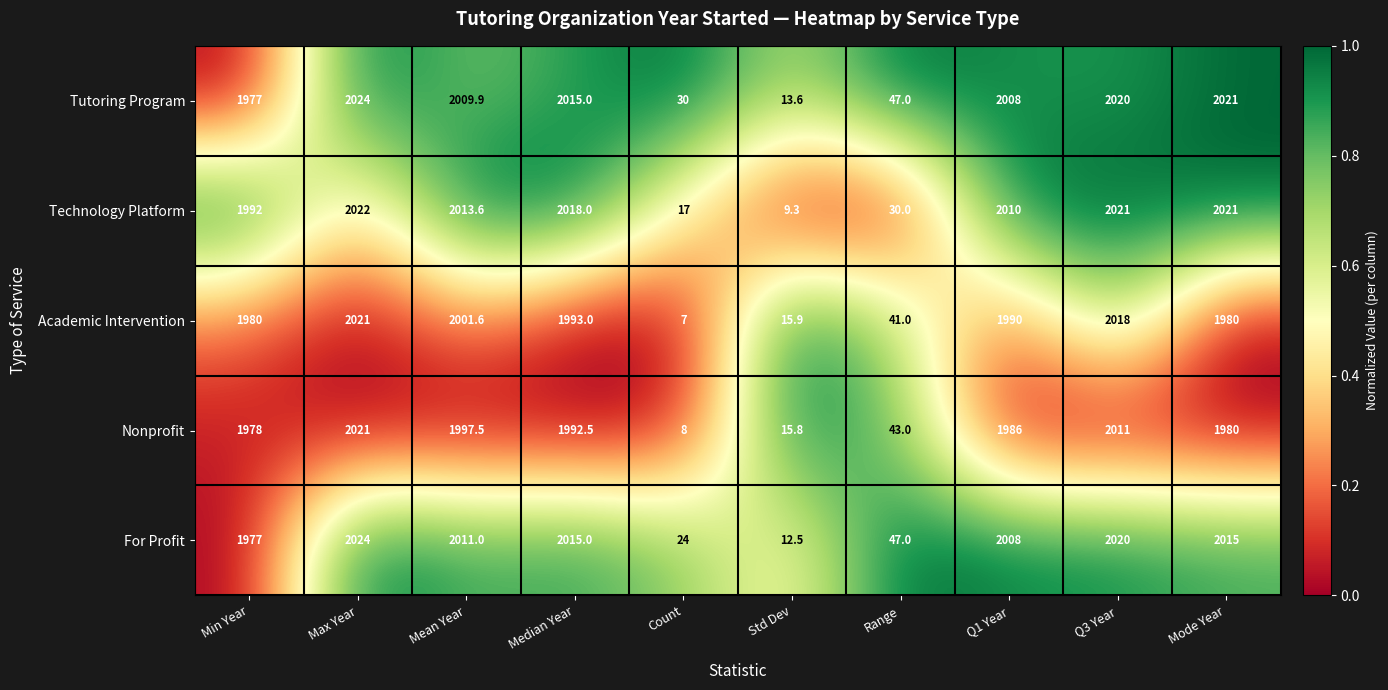

What is the sum of the Academic Intervention values at Min Year and Q1 Year?

3970.0